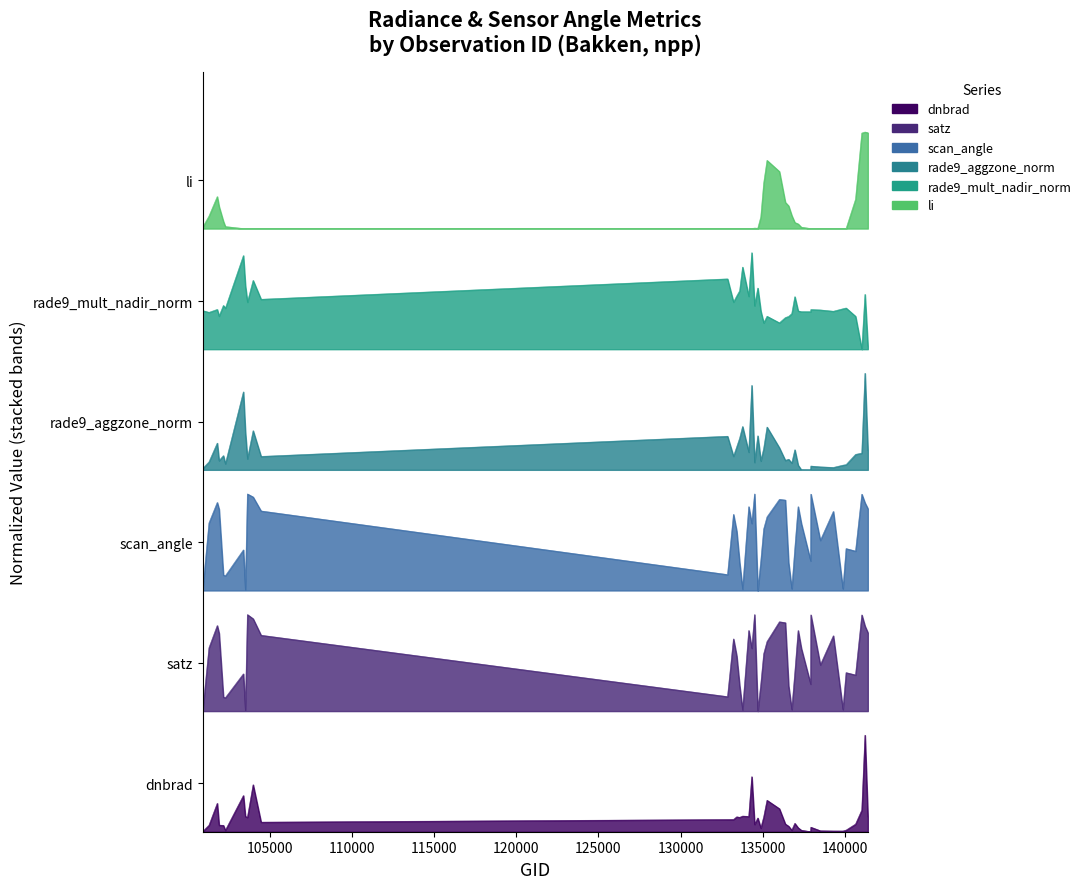

True or false: rade9_mult_nadir_norm and rade9_aggzone_norm intersect in this chart.

False